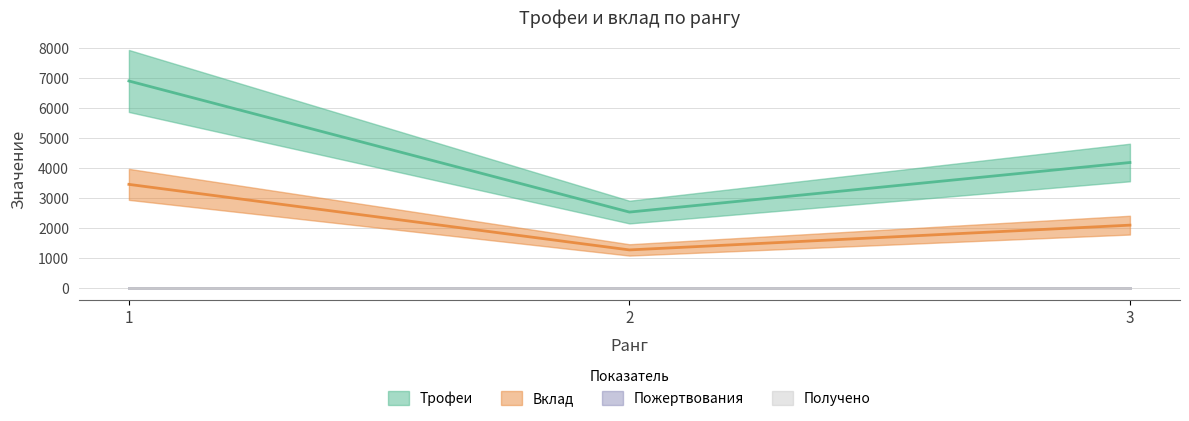

How many values in the Вклад series are below 2088?

1